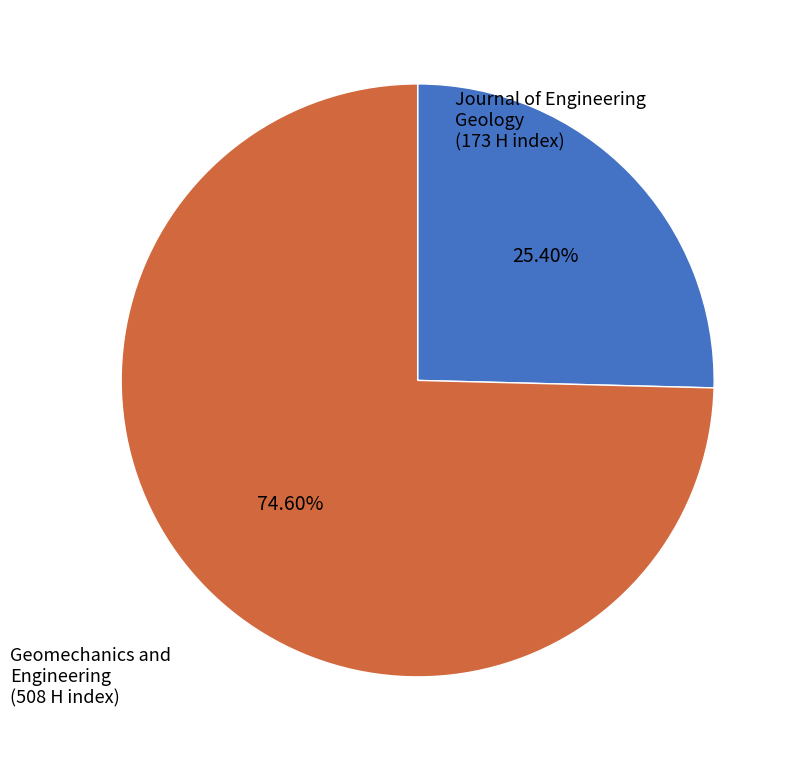

Is there a majority slice in this chart?

Yes